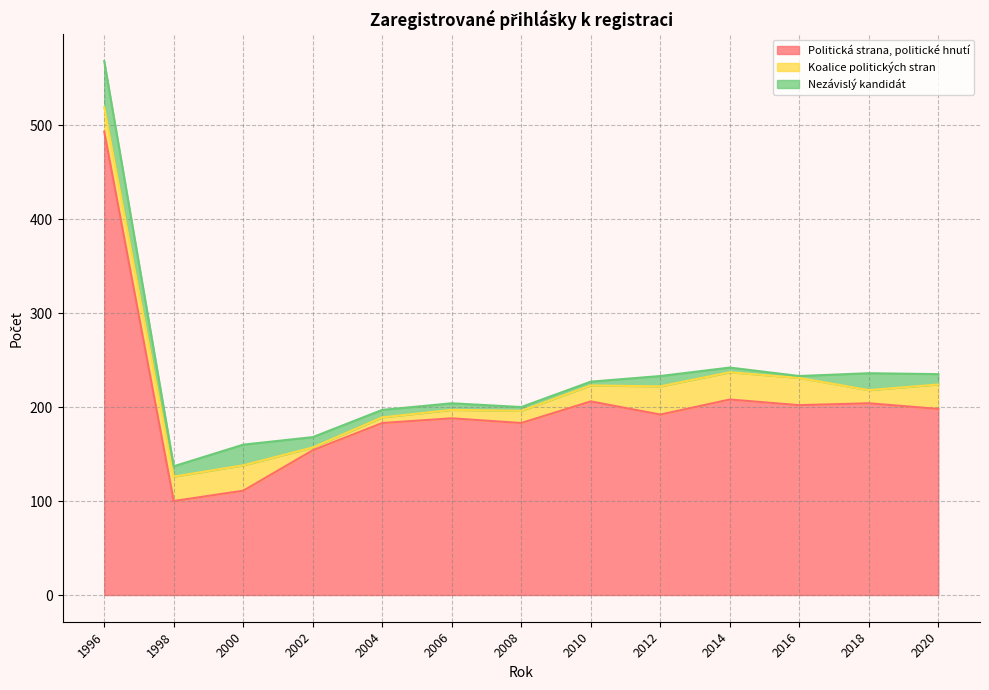

What is the value of the Koalice politických stran point at the 1st from the left?

26